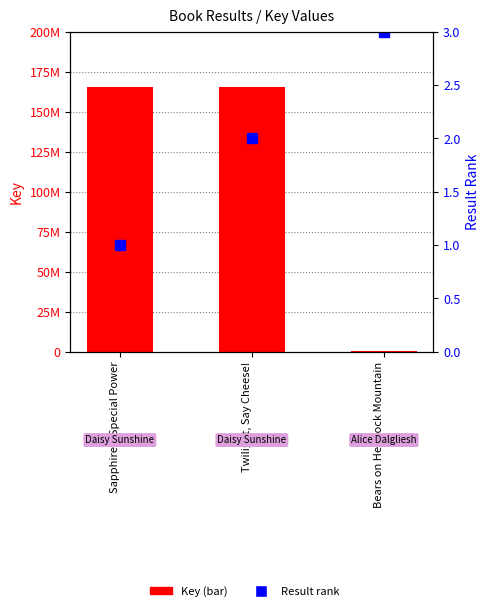

Where is the data nearest to the value 82744640?

Twilight, Say Cheese!